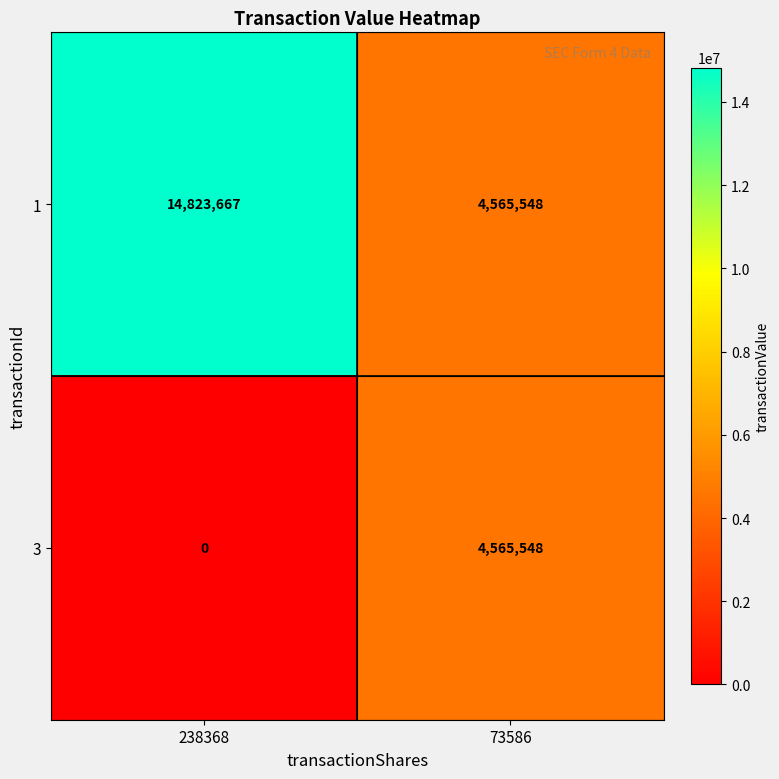

At which category does the chart reach its peak across all series?

238368